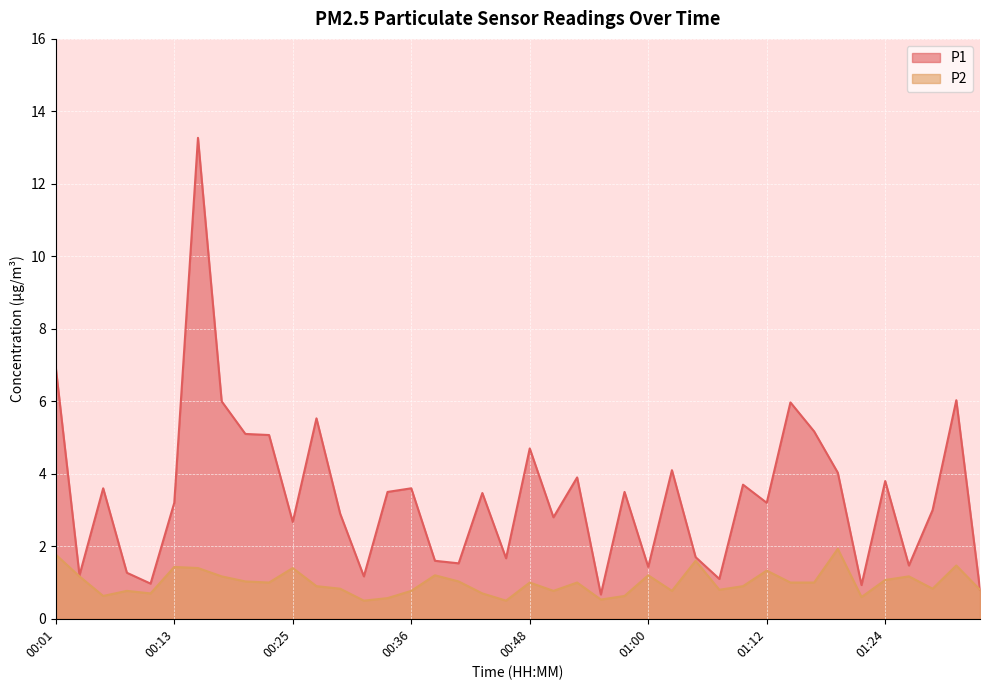

At which label does P2 reach its minimum?

00:32